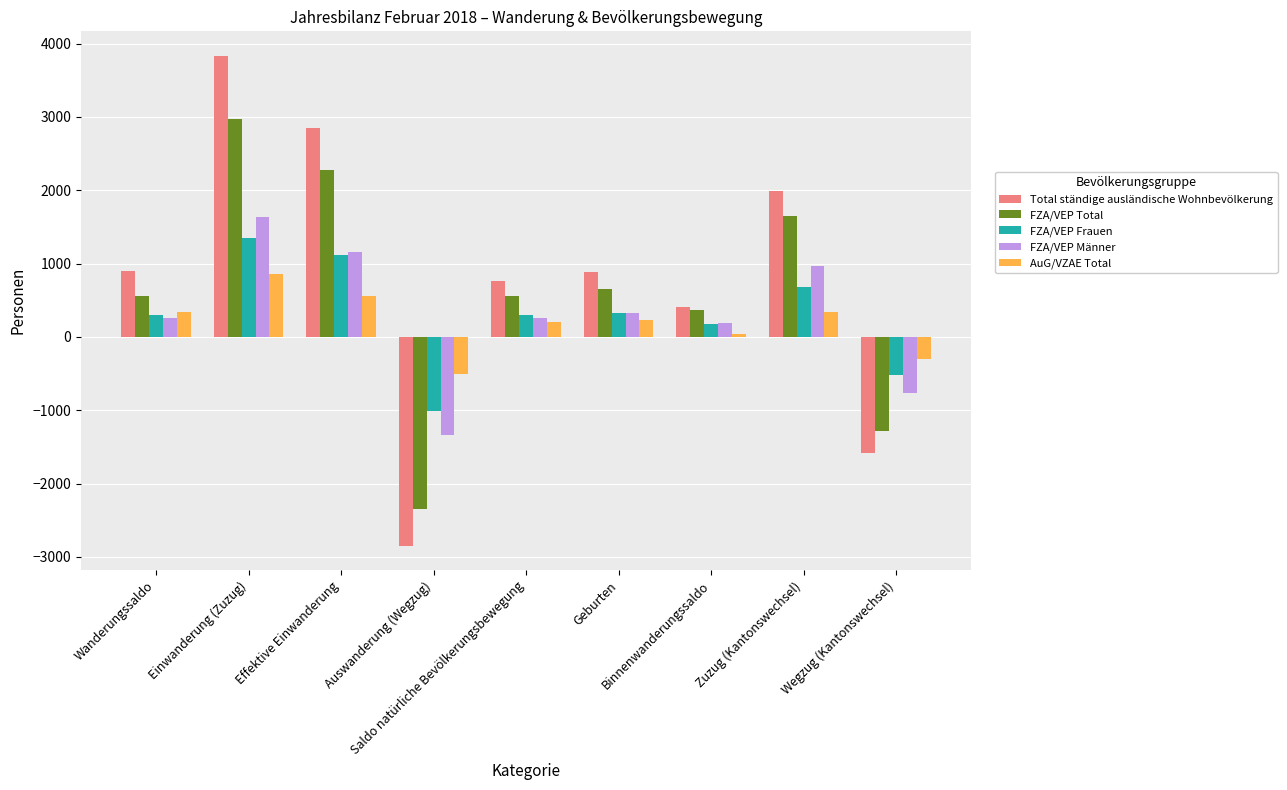

List the series in order of their peak value, lowest first.

AuG/VZAE Total, FZA/VEP Frauen, FZA/VEP Männer, FZA/VEP Total, Total ständige ausländische Wohnbevölkerung